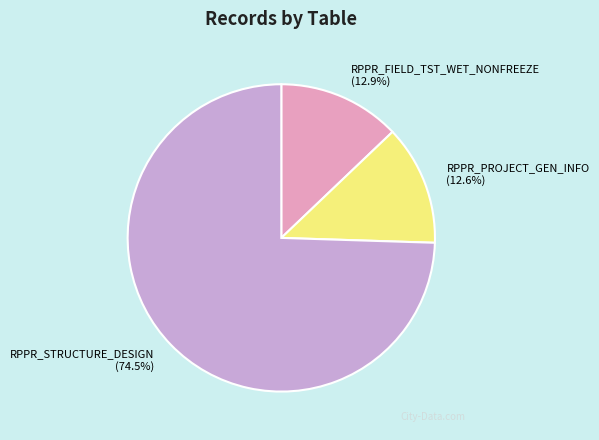

Count the number of slices in the pie.

3